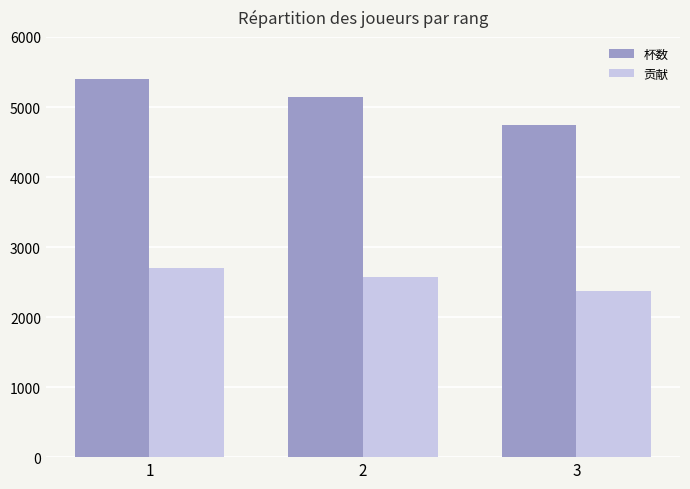

What is the difference between the 杯数 values at 2 and 1?

257